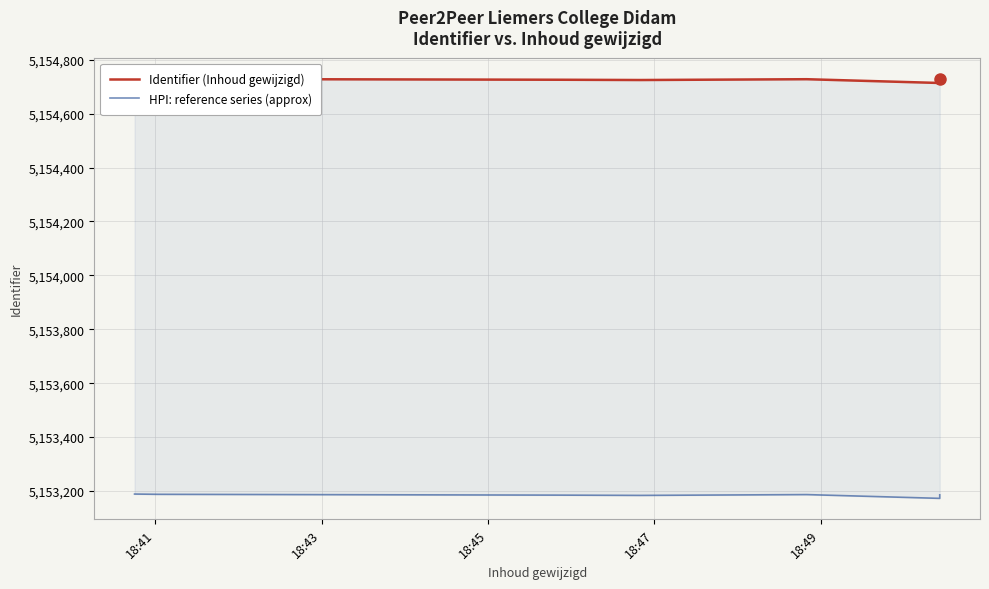

At which category is the sum across all series the highest?

18:41